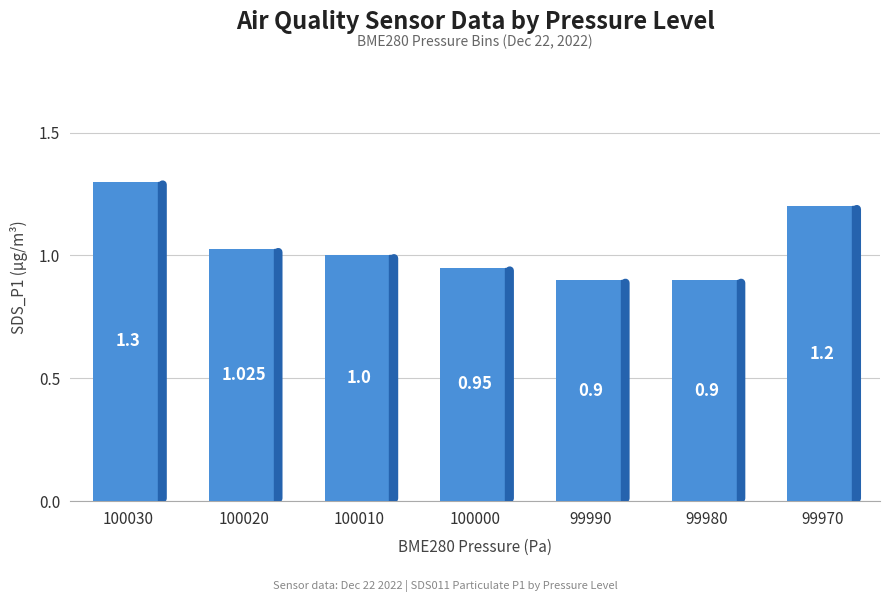

How many series are shown in this chart?

1